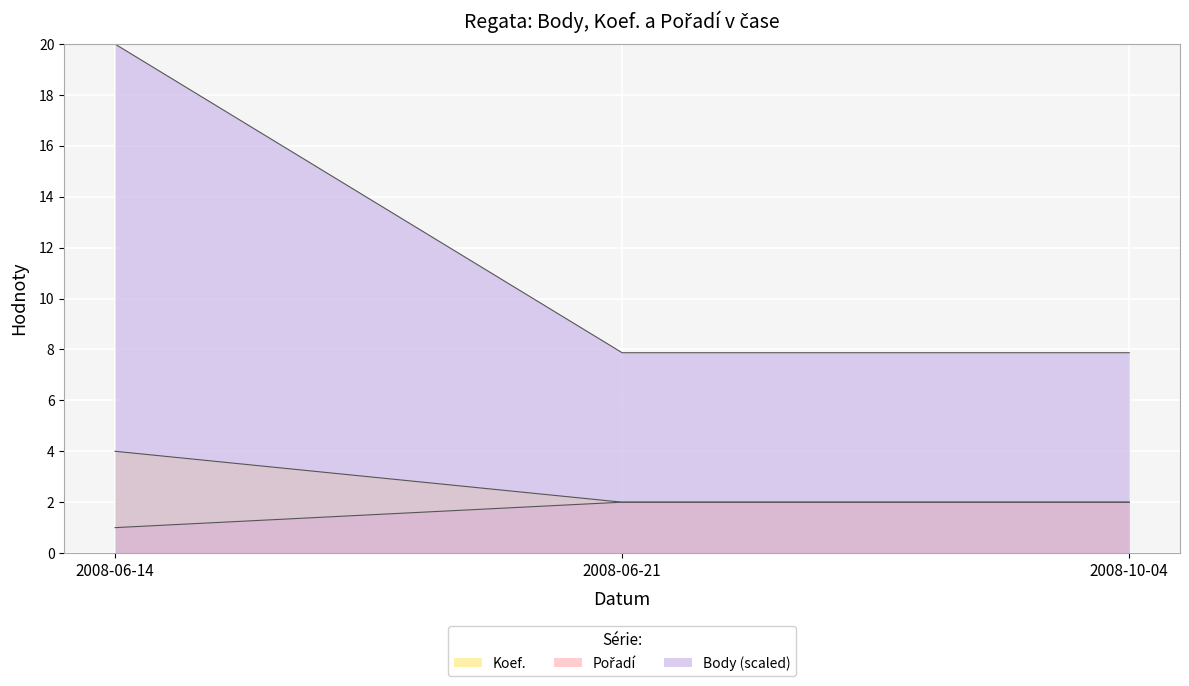

Which label corresponds to the largest value in the chart?

2008-06-14